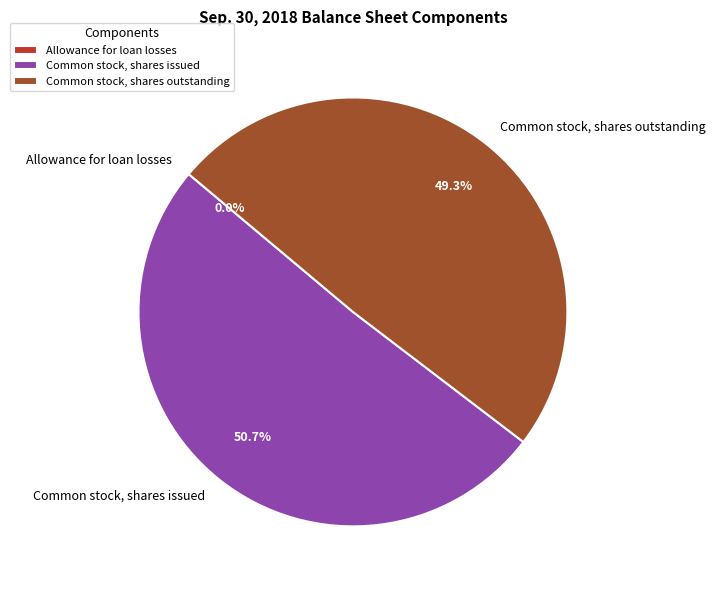

To the nearest percent, what is the average slice percentage?

33%